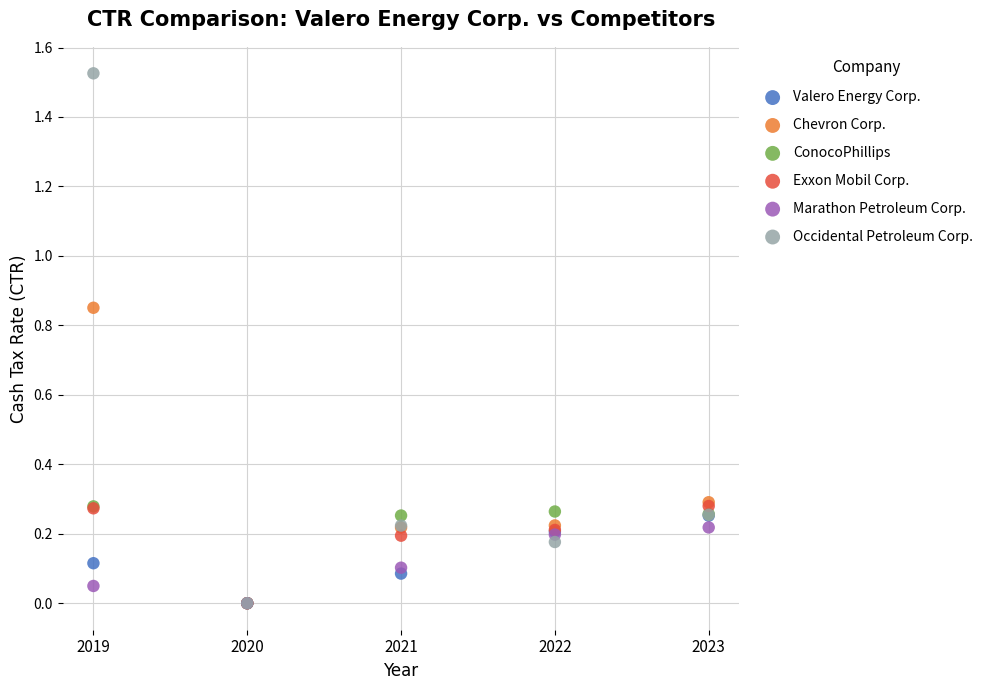

What are all the series names shown in the legend?

Valero Energy Corp., Chevron Corp., ConocoPhillips, Exxon Mobil Corp., Marathon Petroleum Corp., Occidental Petroleum Corp.